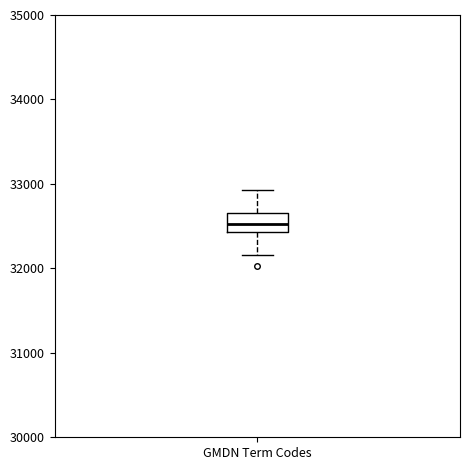

Transcribe this box plot: give where the median line is, the range the box spans, and where the two whiskers end, as read against the y-axis. The values are not printed on the chart, so give them approximately, as read against the axis.

median 32500, box 32400 to 32700, whiskers 32200 to 32900